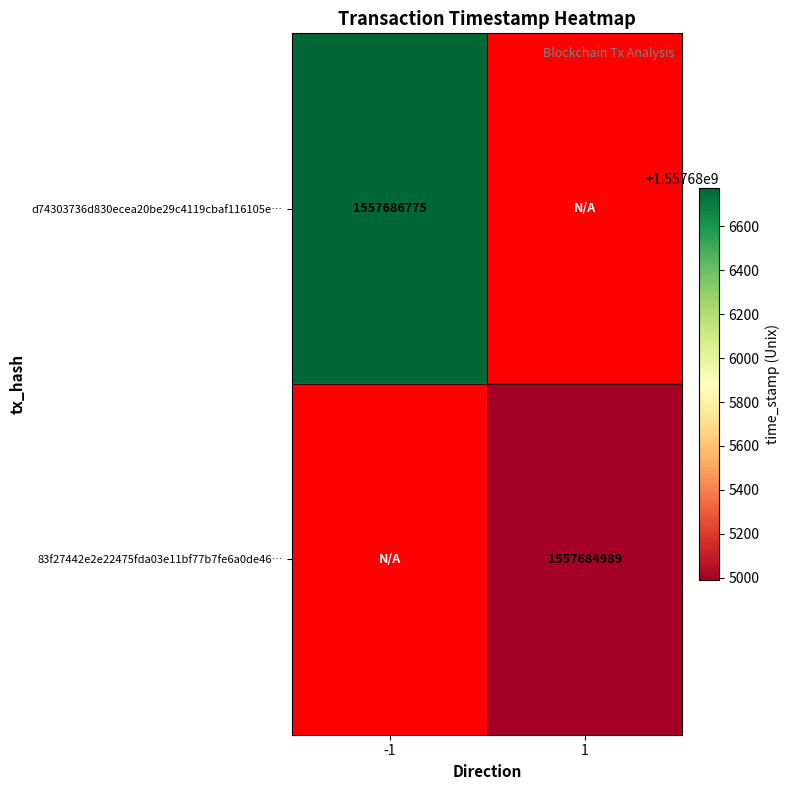

True or false: d74303736d830ecea20be29c4119cbaf116105e… has a value of 2764688061 at -1.

False